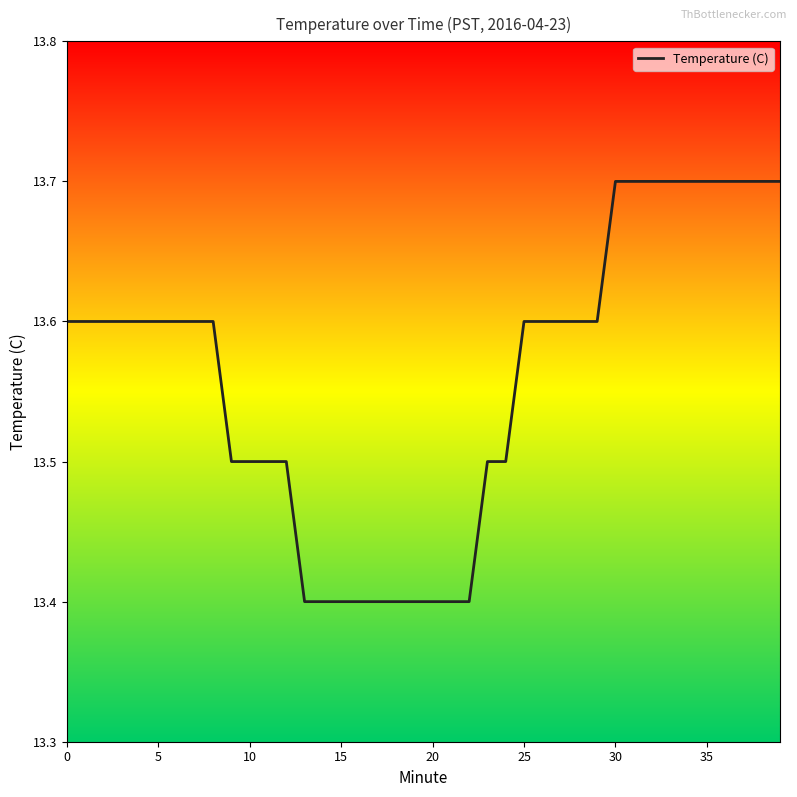

What is the maximum value shown in the chart?

13.7